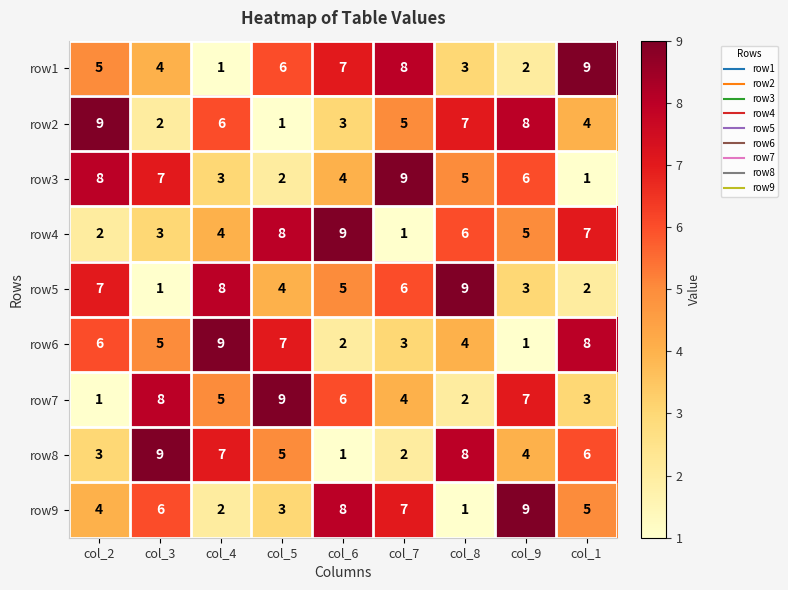

Which category has the highest value in the row7 series?

col_5